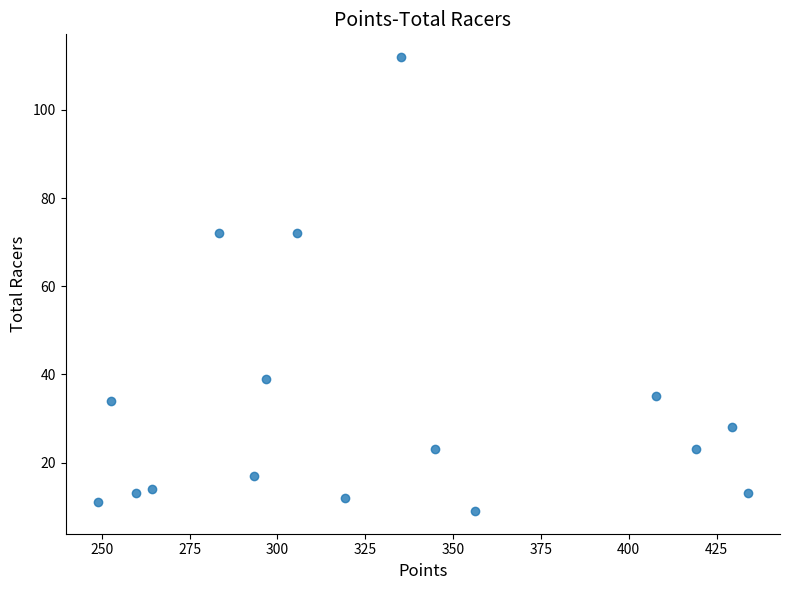

What is the range of Y values (max minus min)?

103